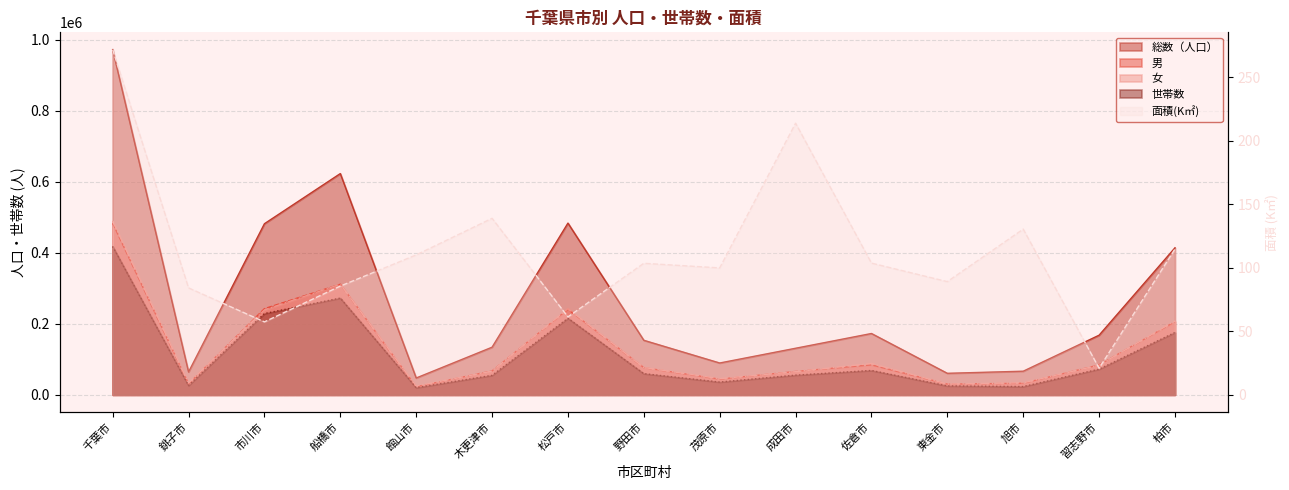

Reading left to right, what are all the values shown in this chart?

千葉市=271.8	銚子市=84.2	市川市=57.5	船橋市=85.6	館山市=110.2	木更津市=138.9	松戸市=61.4	野田市=103.5	茂原市=99.9	成田市=213.8	佐倉市=103.7	東金市=89.1	旭市=130.4	習志野市=21.0	柏市=114.7